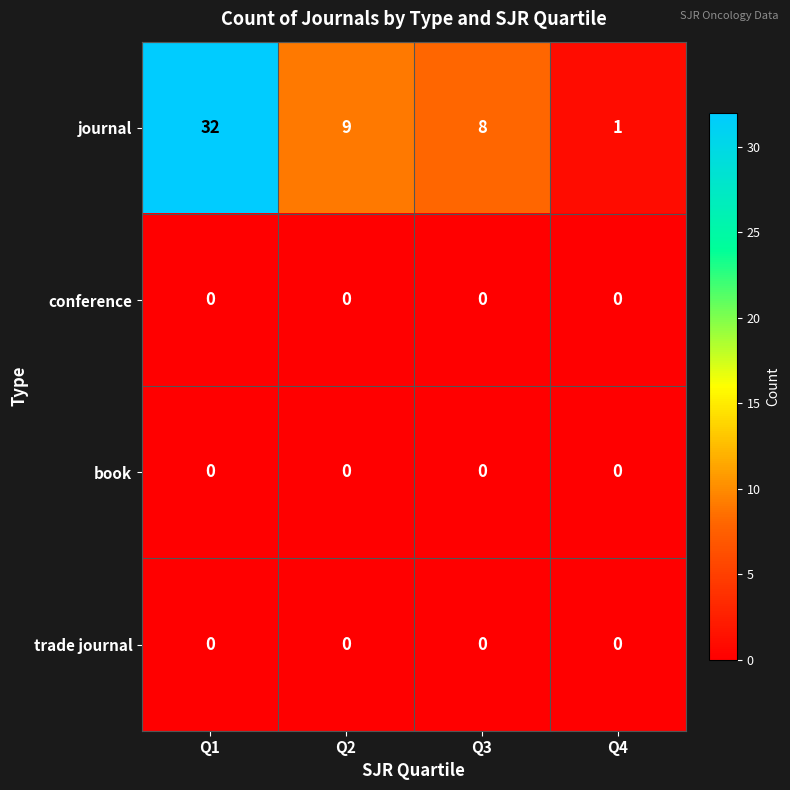

The journal series shows 1 at Q4. True or false?

True